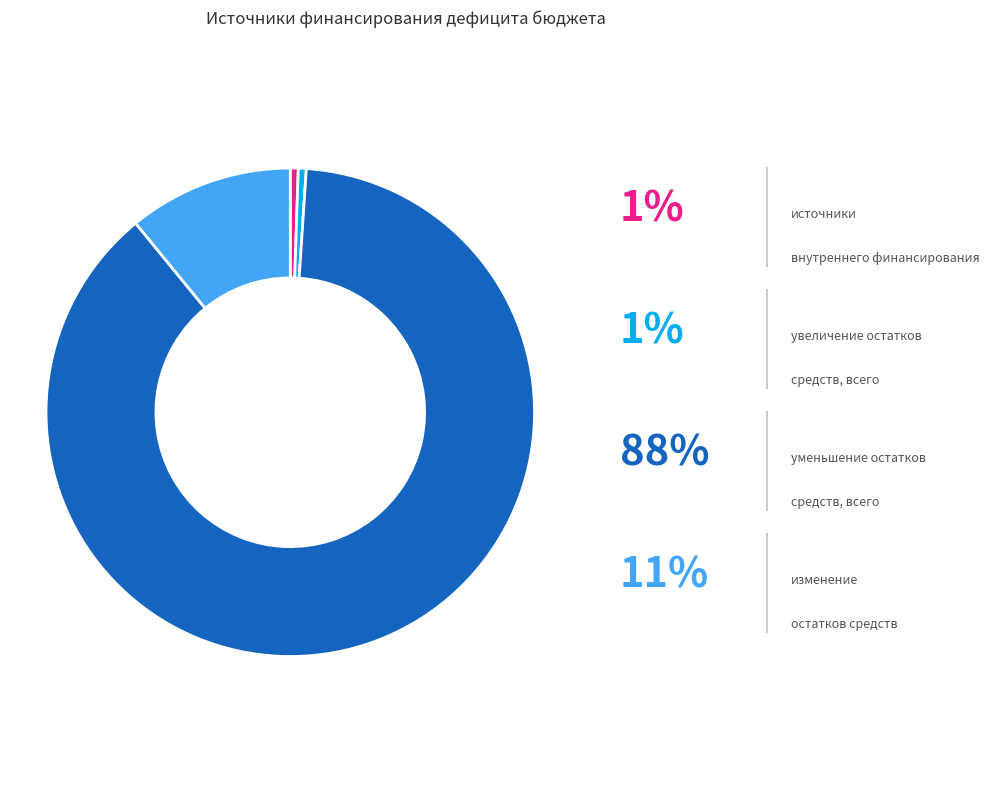

Count the number of slices in the pie.

4